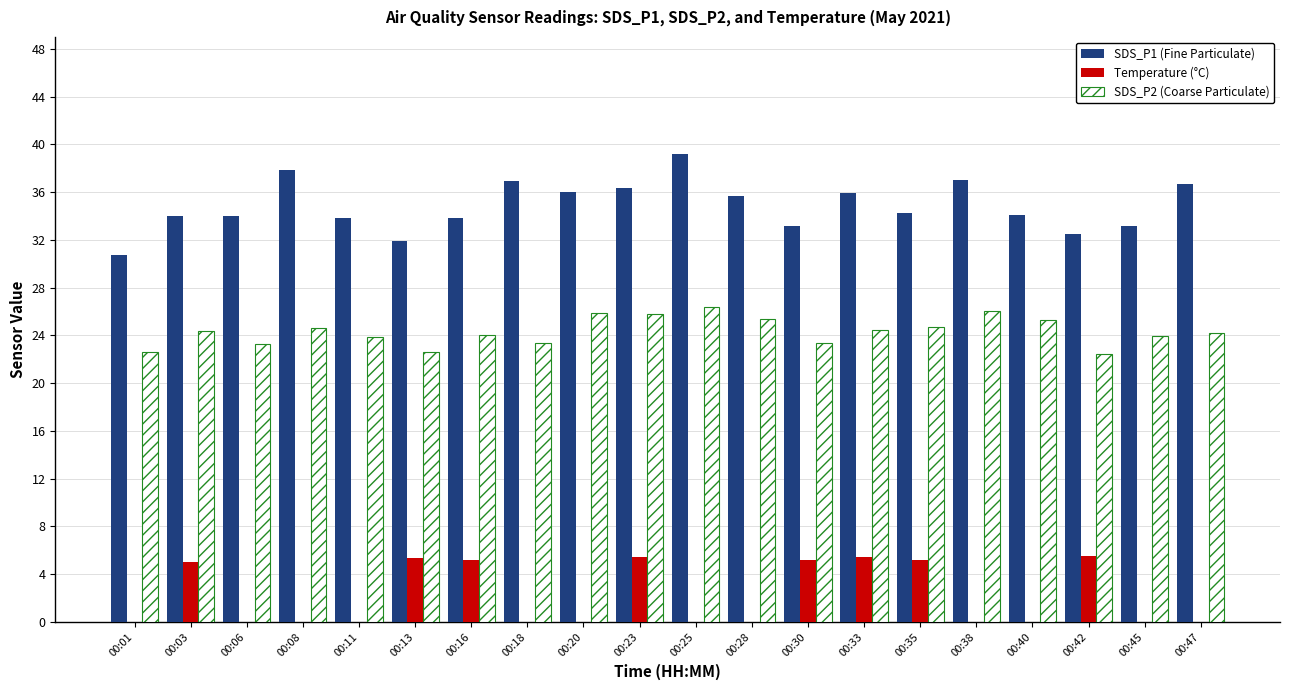

Is the value of SDS_P1 (Fine Particulate) at 00:35 greater than the value of SDS_P2 (Coarse Particulate) at 00:28?

Yes